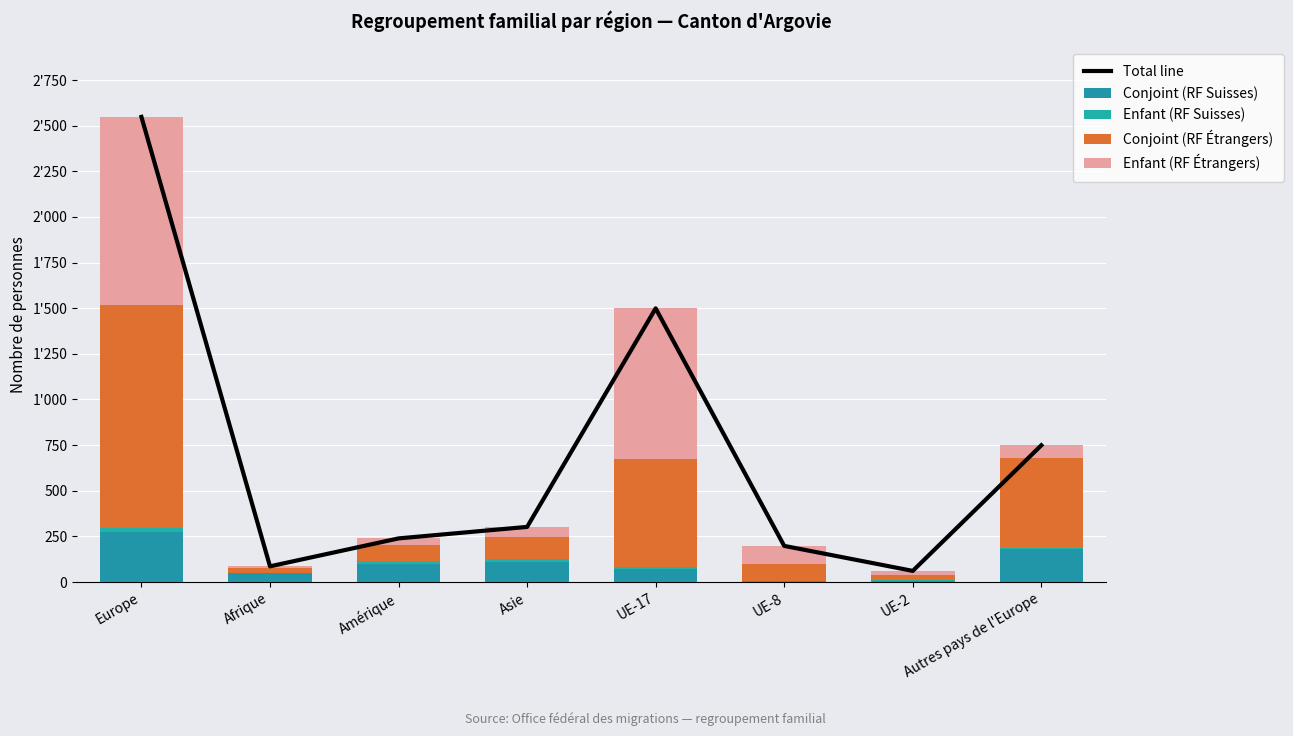

What is the label of the 7th bar from the left?

UE-2